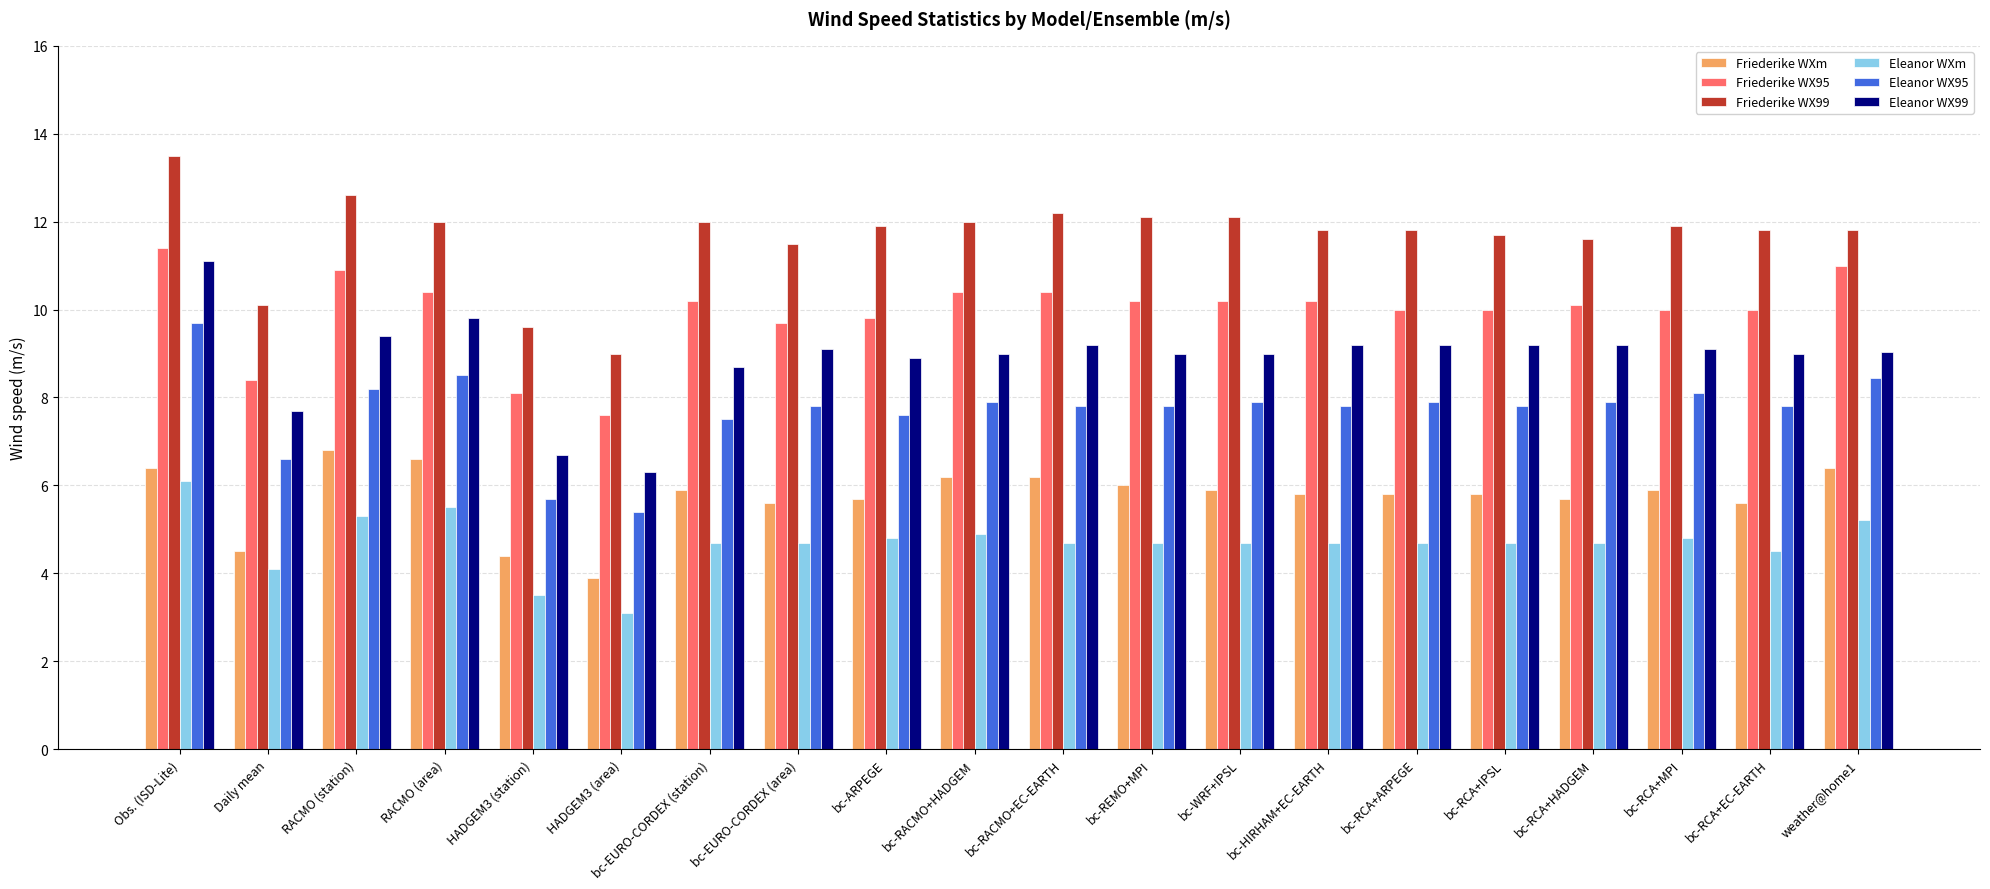

What position from the left is RACMO (station)?

3